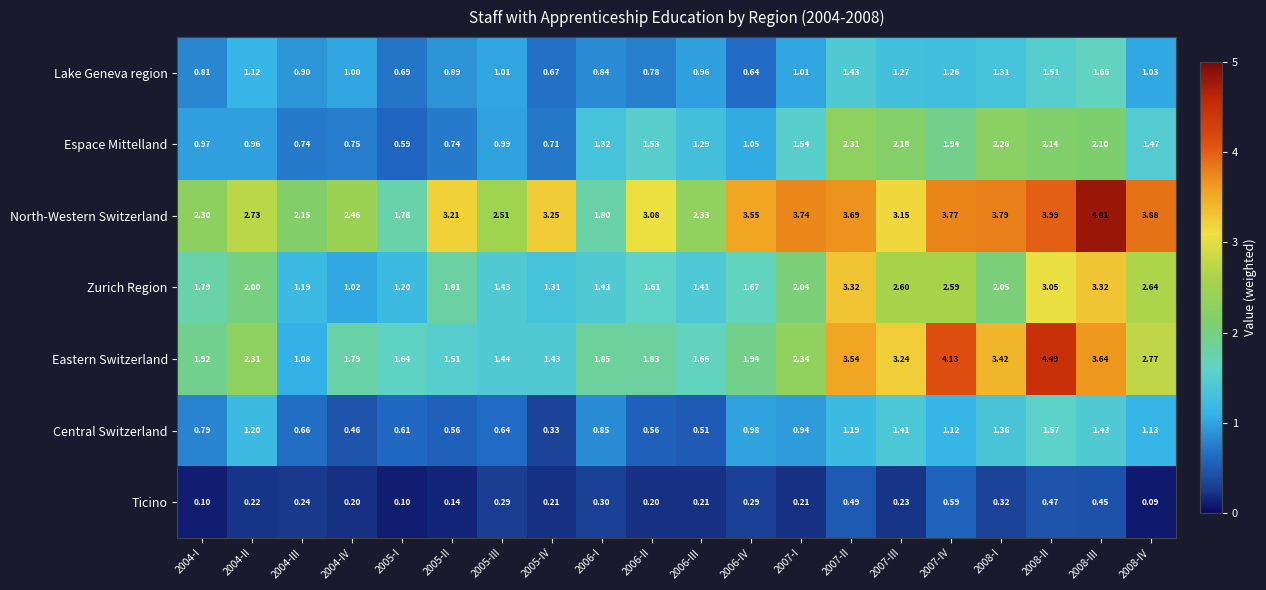

At 2005-I, list the series in order from largest to smallest.

North-Western Switzerland, Eastern Switzerland, Zurich Region, Lake Geneva region, Central Switzerland, Espace Mittelland, Ticino